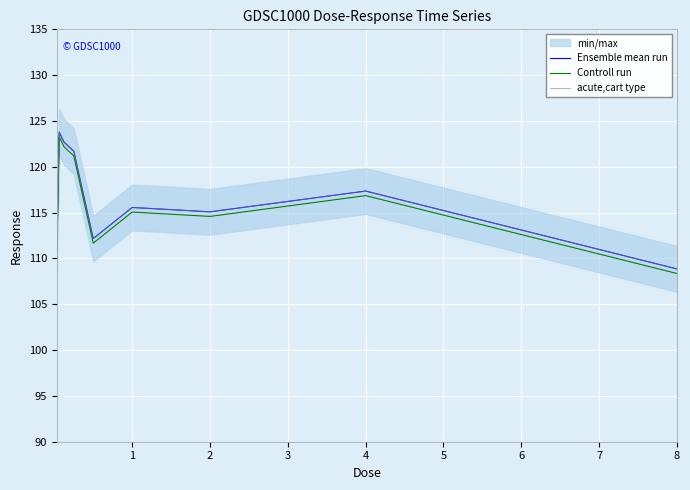

What is the value of the acute,cart type point at the 7th from the left?

115.1